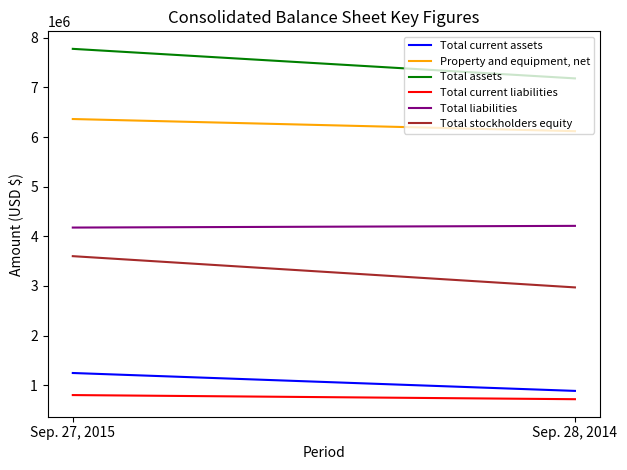

True or false: Total assets has a value of 9929221 at Sep. 28, 2014.

False